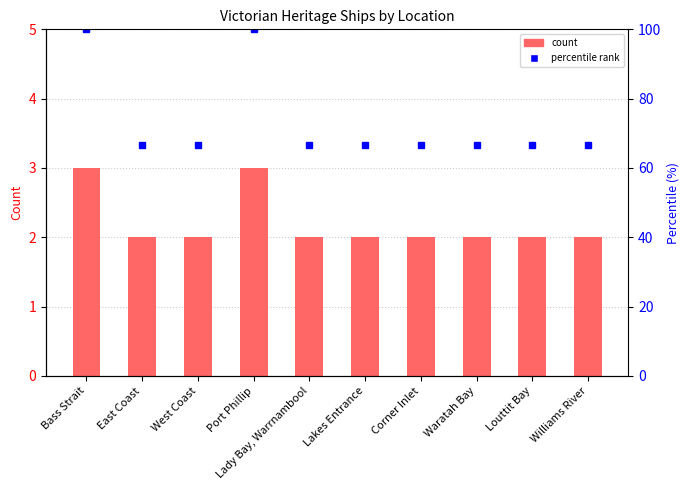

Reading left to right, list all the values displayed in this chart.

Ship Count: Bass Strait=3.0	East Coast=2.0	West Coast=2.0	Port Phillip=3.0	Lady Bay, Warrnambool=2.0	Lakes Entrance=2.0	Corner Inlet=2.0	Waratah Bay=2.0	Louttit Bay=2.0	Williams River=2.0
Percentile rank: Bass Strait=100.0	East Coast=66.7	West Coast=66.7	Port Phillip=100.0	Lady Bay, Warrnambool=66.7	Lakes Entrance=66.7	Corner Inlet=66.7	Waratah Bay=66.7	Louttit Bay=66.7	Williams River=66.7